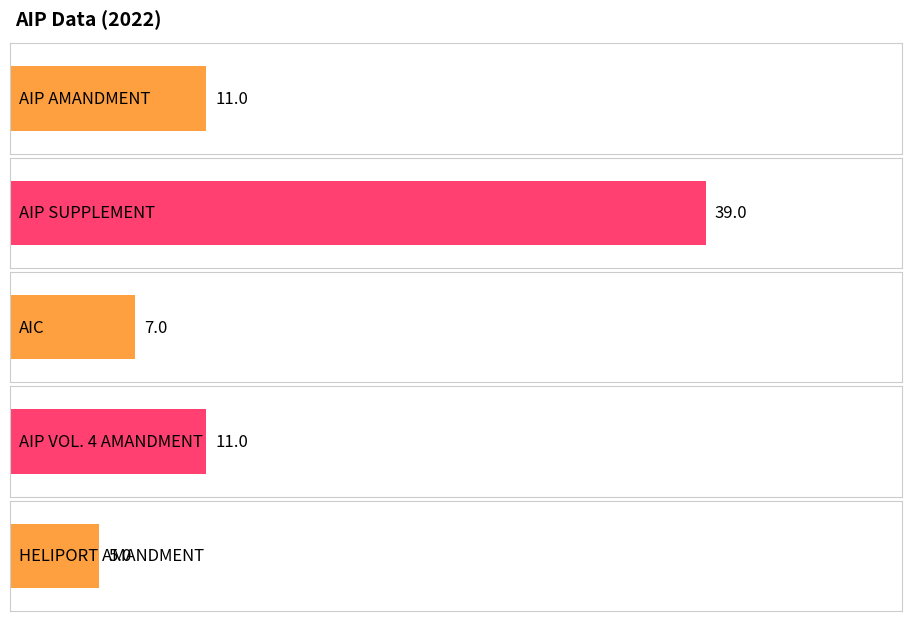

What position from the left is HELIPORT AMANDMENT?

5